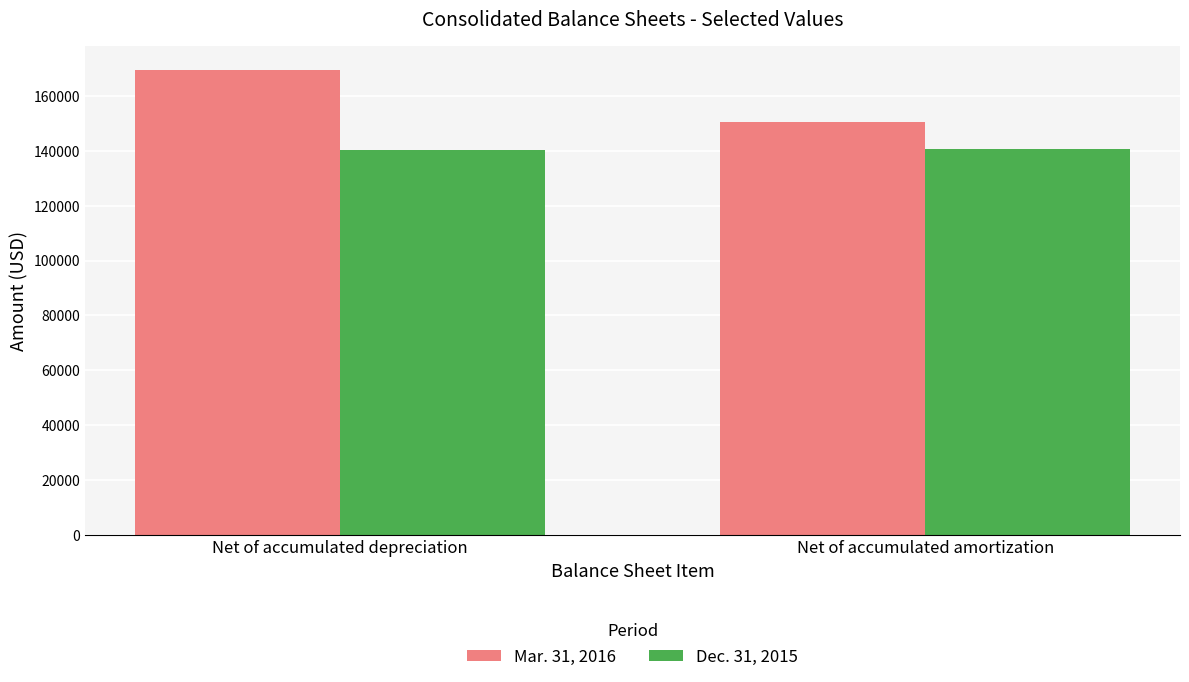

Rank the series by their maximum value, from highest to lowest.

Mar. 31, 2016, Dec. 31, 2015